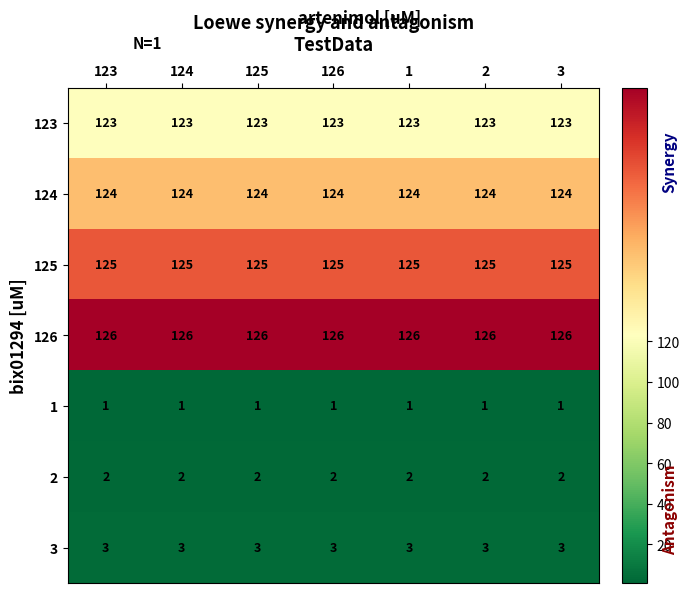

At 125, list the series in order from largest to smallest.

126, 125, 124, 123, 3, 2, 1